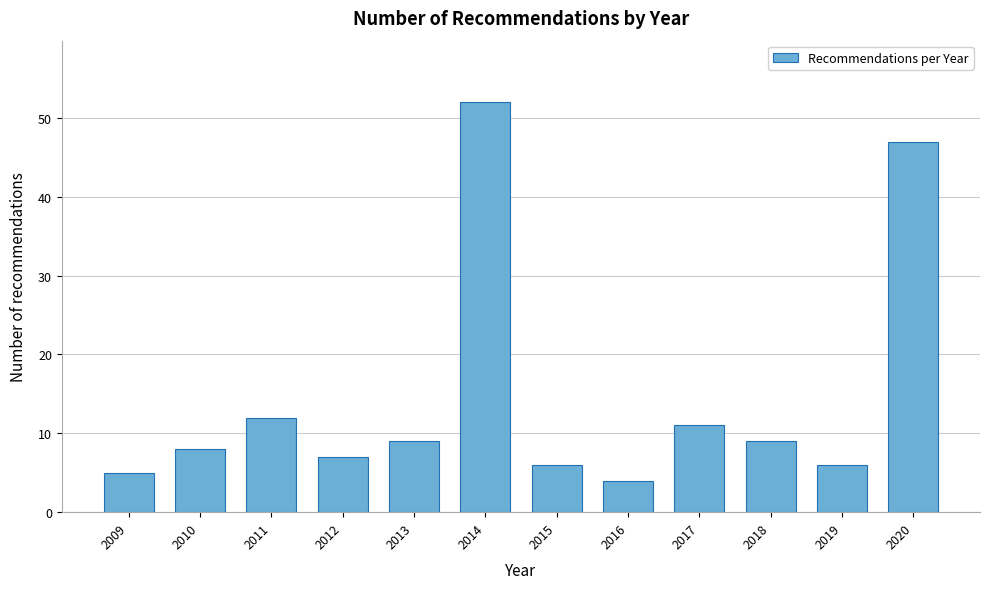

Reading left to right, list all the values displayed in this chart.

5	8	12	7	9	52	6	4	11	9	6	47